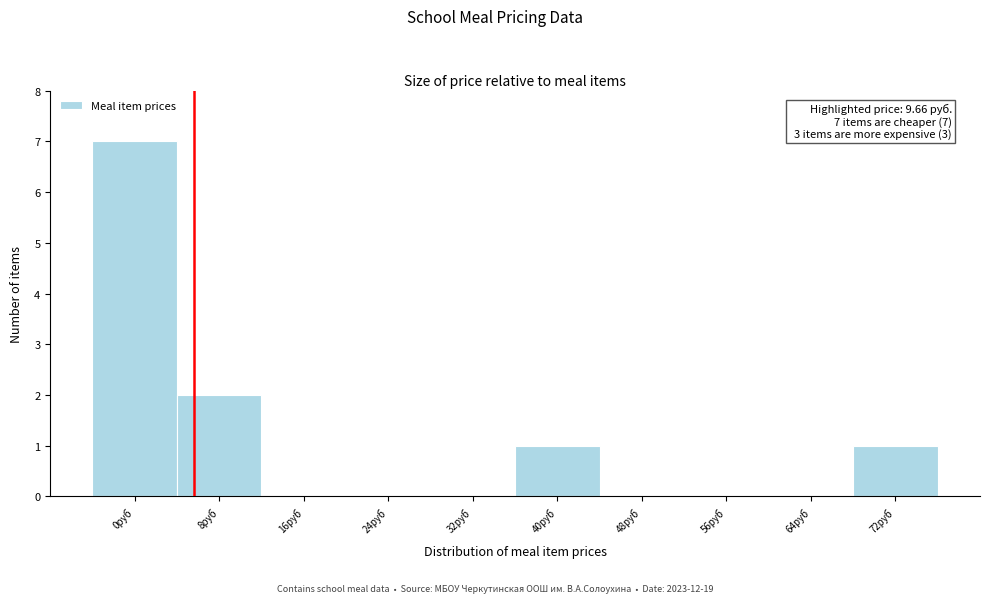

Reading right to left, extract all data points from this chart.

72руб=1	64руб=0	56руб=0	48руб=0	40руб=1	32руб=0	24руб=0	16руб=0	8руб=2	0руб=7